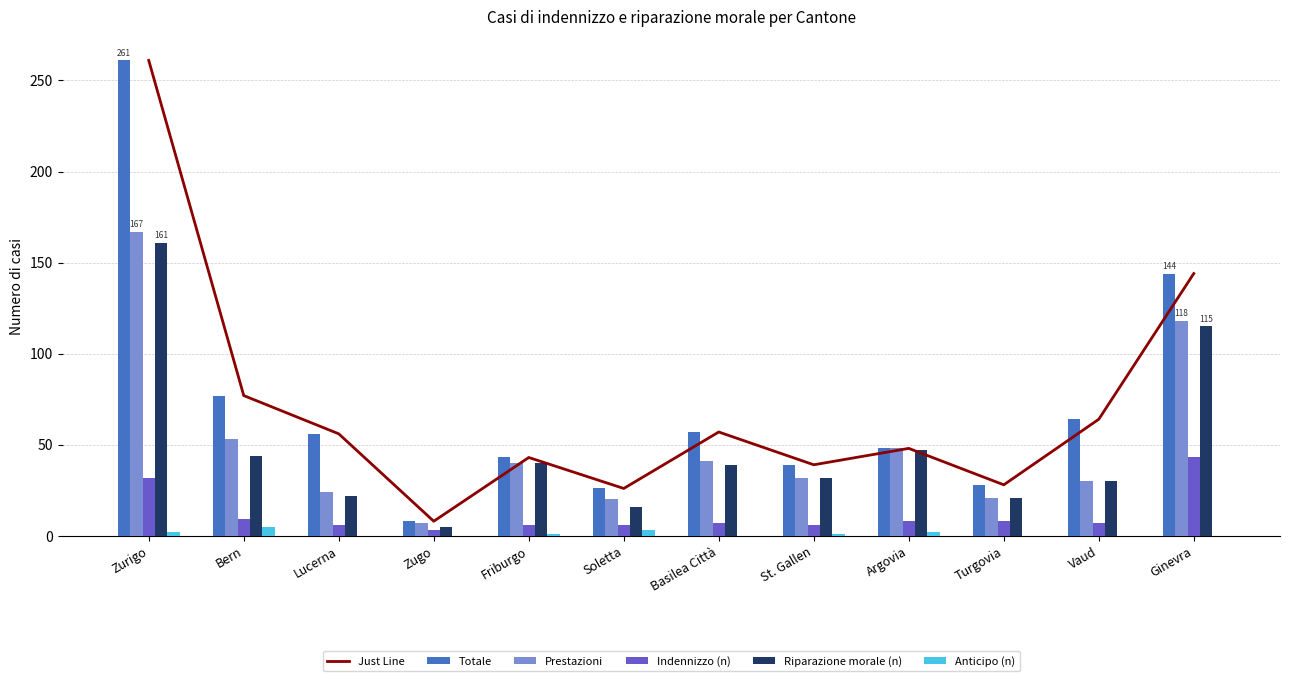

What is the spread (max minus min) of values at Zurigo?

259